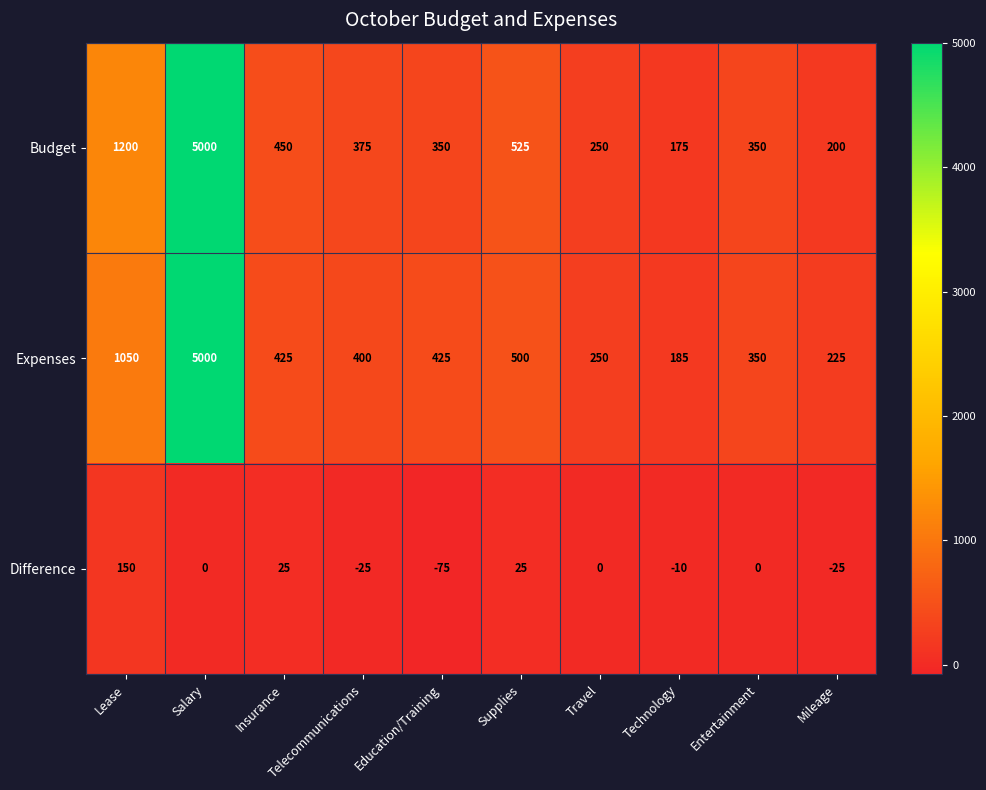

At Education/Training, list the series in order from smallest to largest.

Difference, Budget, Expenses